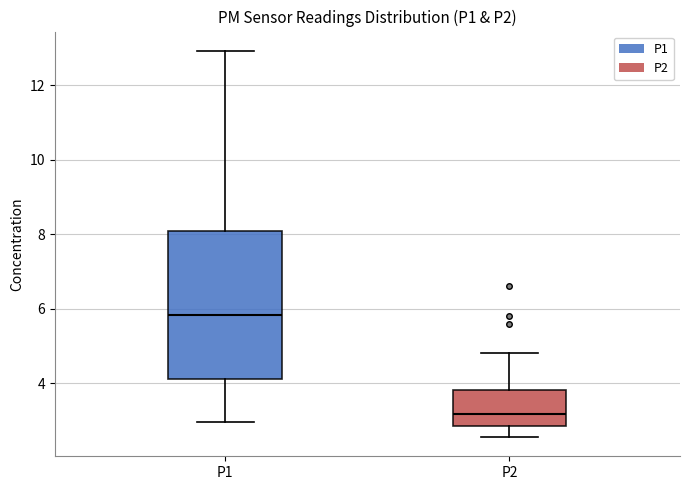

Reading left to right, read every box against the y-axis: the position of its median line, the range the box covers, and the ends of its whiskers. The values are not printed on the chart, so give them approximately, as read against the axis.

P1: median 5.8, box 4.2 to 8.0, whiskers 3.0 to 13.0
P2: median 3.2, box 2.8 to 3.8, whiskers 2.6 to 4.8